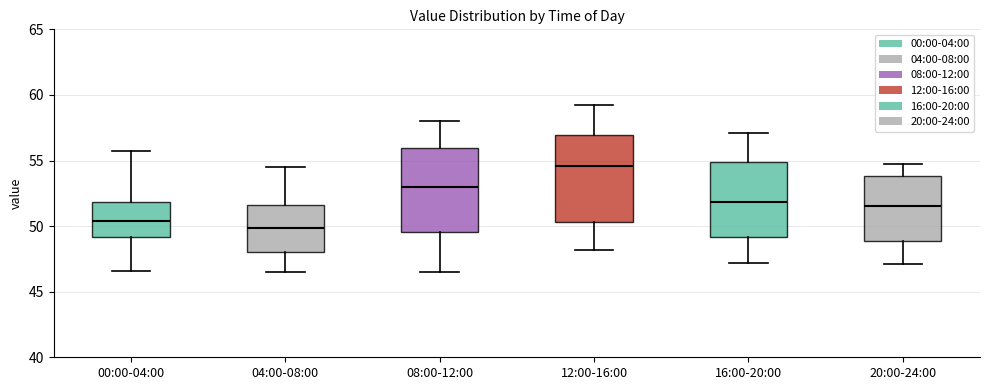

Which box has the lowest median line?

04:00-08:00